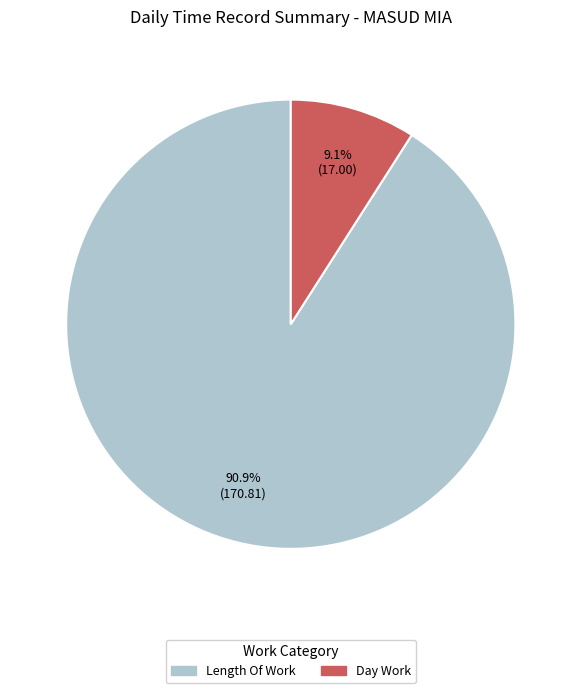

Does any single category account for the majority?

Yes